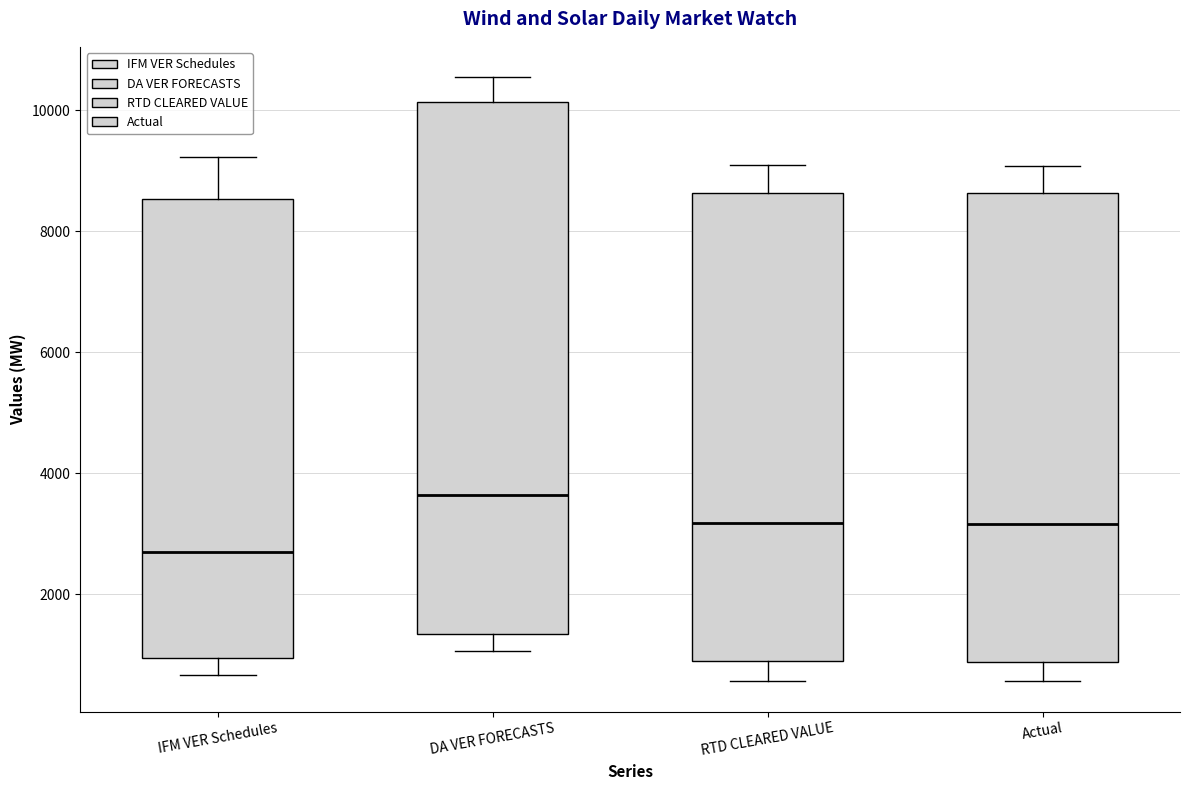

Where does the median line of the box for Actual sit on the y-axis? The values are not printed on the chart, so give them approximately, as read against the axis.

3200